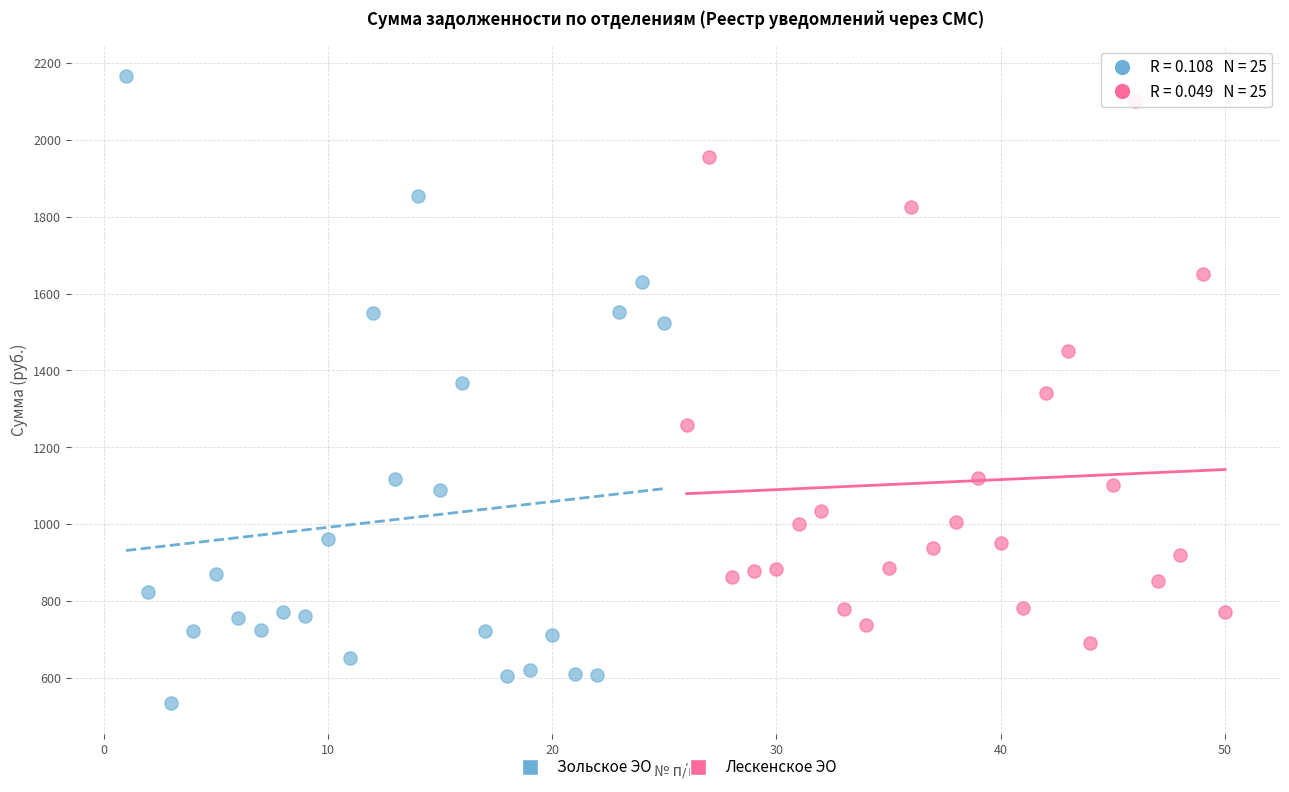

Which series has the widest spread of Y values?

Зольское ЭО